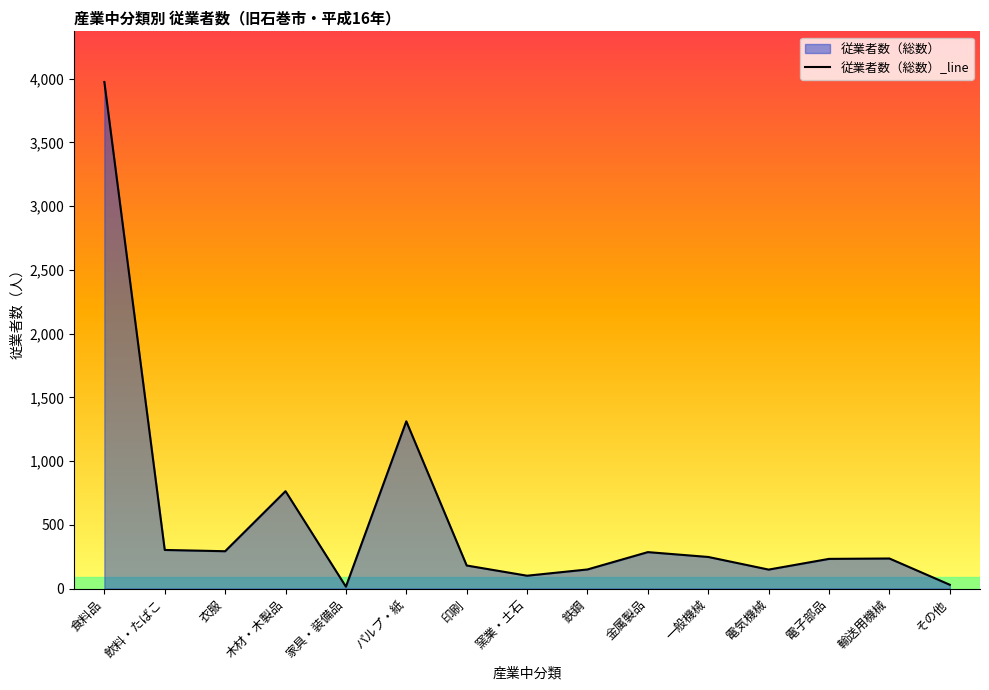

What is the greatest value displayed?

3973